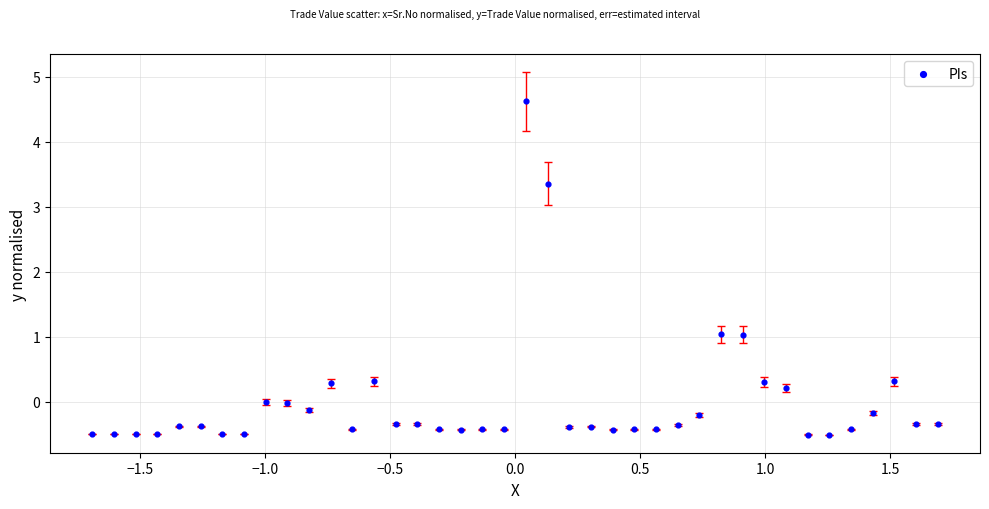

What is the range of X values (max minus min)?

3.4